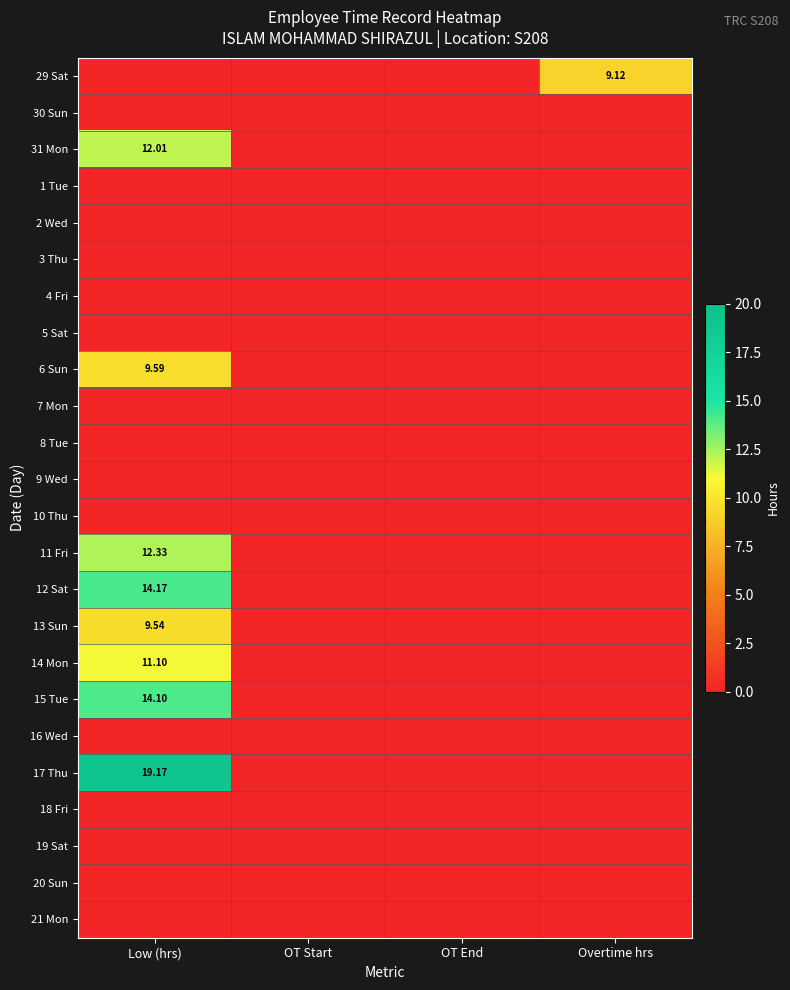

Between Low (hrs) and Overtime hrs, which is larger?

Overtime hrs